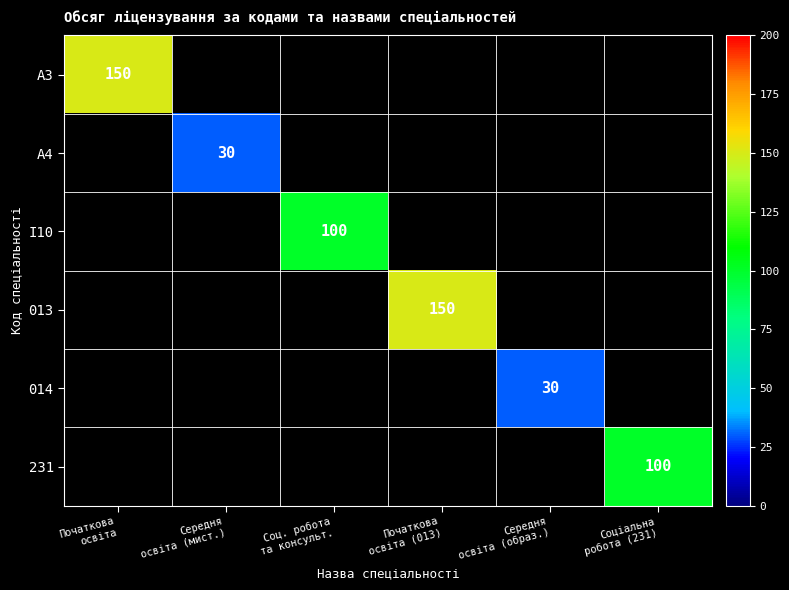

Between Соц. робота
та консульт. and Соціальна
робота (231), which is larger?

Соціальна
робота (231)